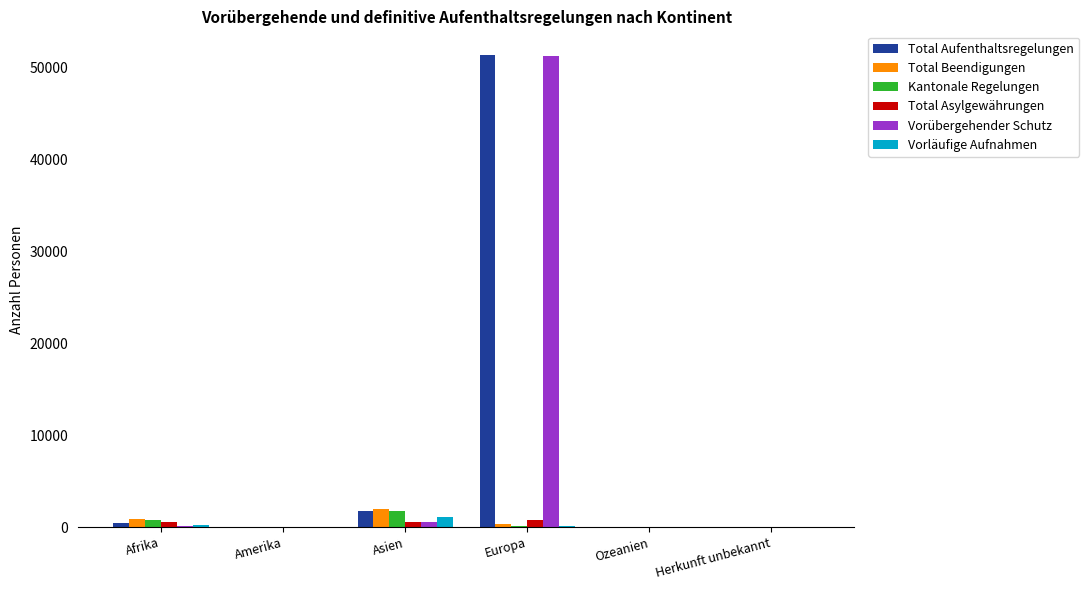

Which category has the highest value across all series?

Europa